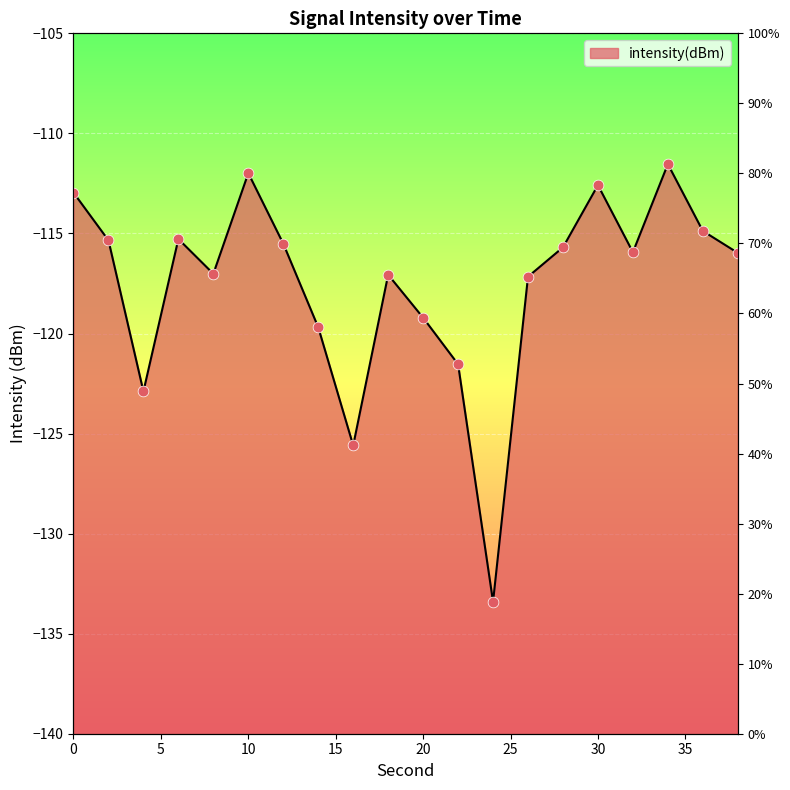

Between 22 and 20, which is larger?

20